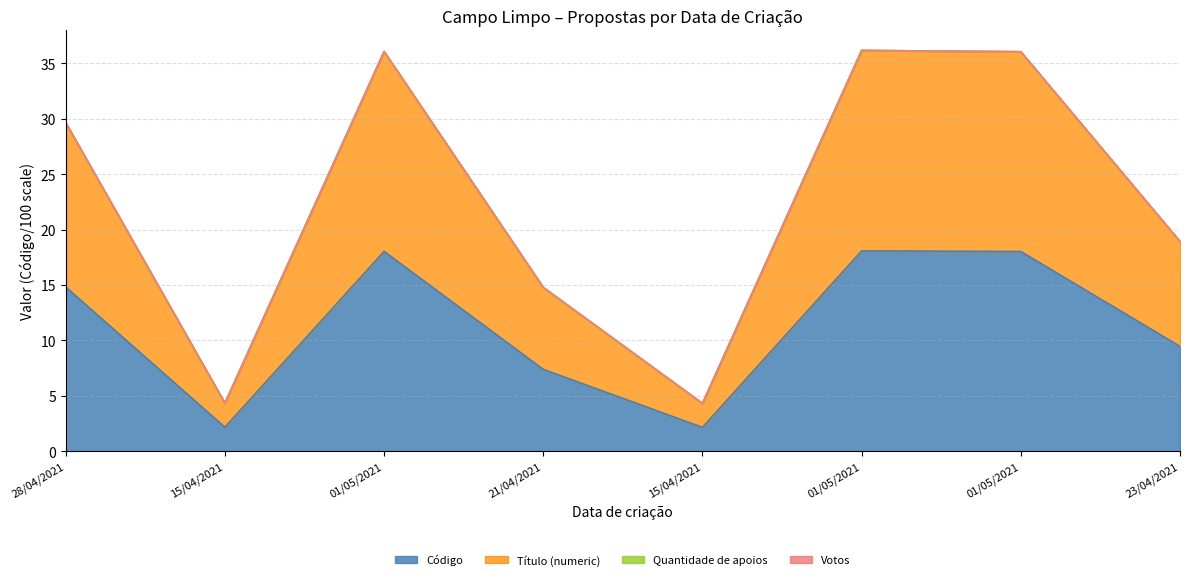

Is the value of Código at 01/05/2021 greater than the value of Título (numeric) at 15/04/2021?

Yes